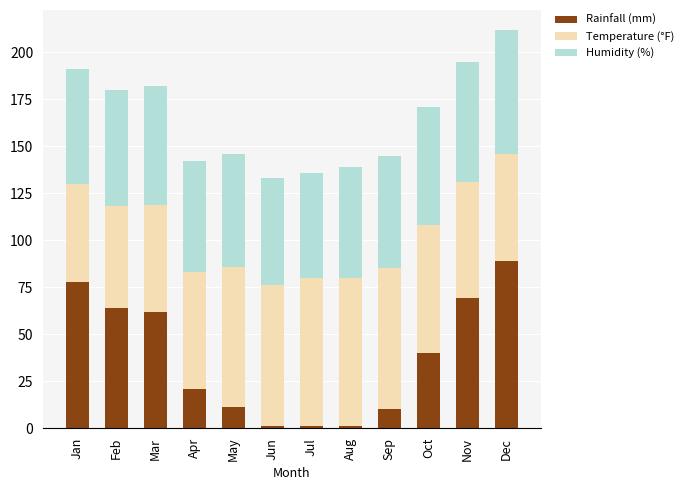

What is the difference between the maximum and second lowest values in the Rainfall (mm) series?

88